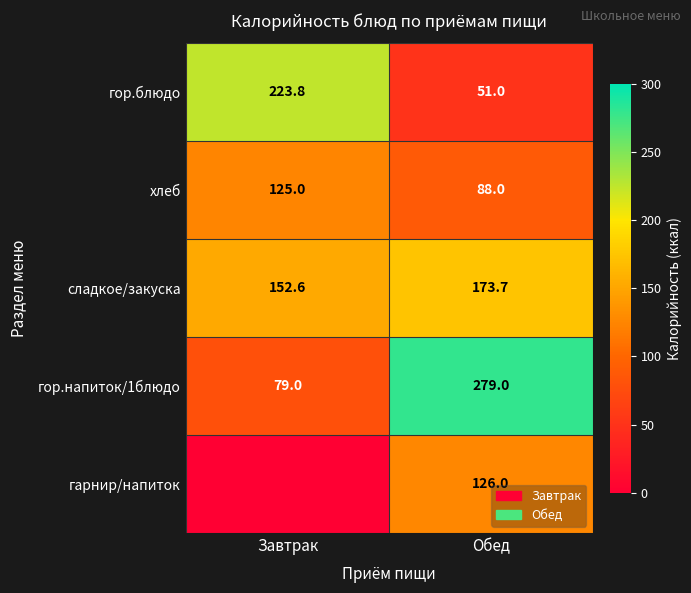

At how many categories does at least one series exceed 74?

2